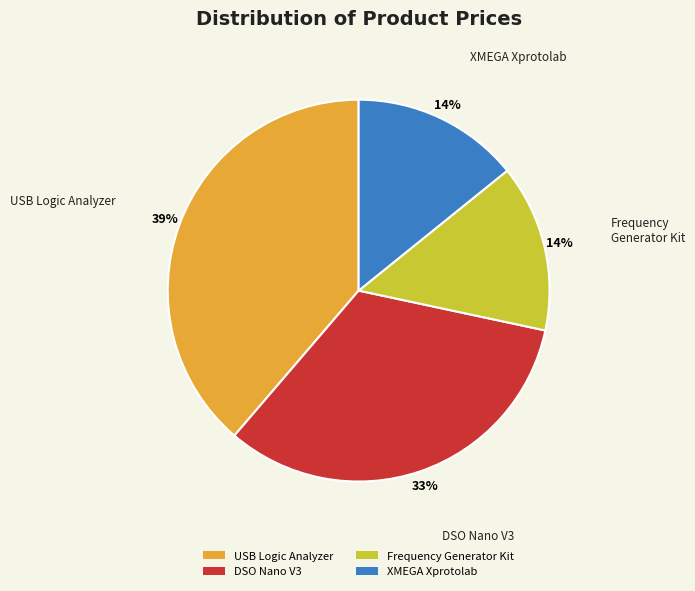

Is it true that DSO Nano V3 is 33% of the pie?

True